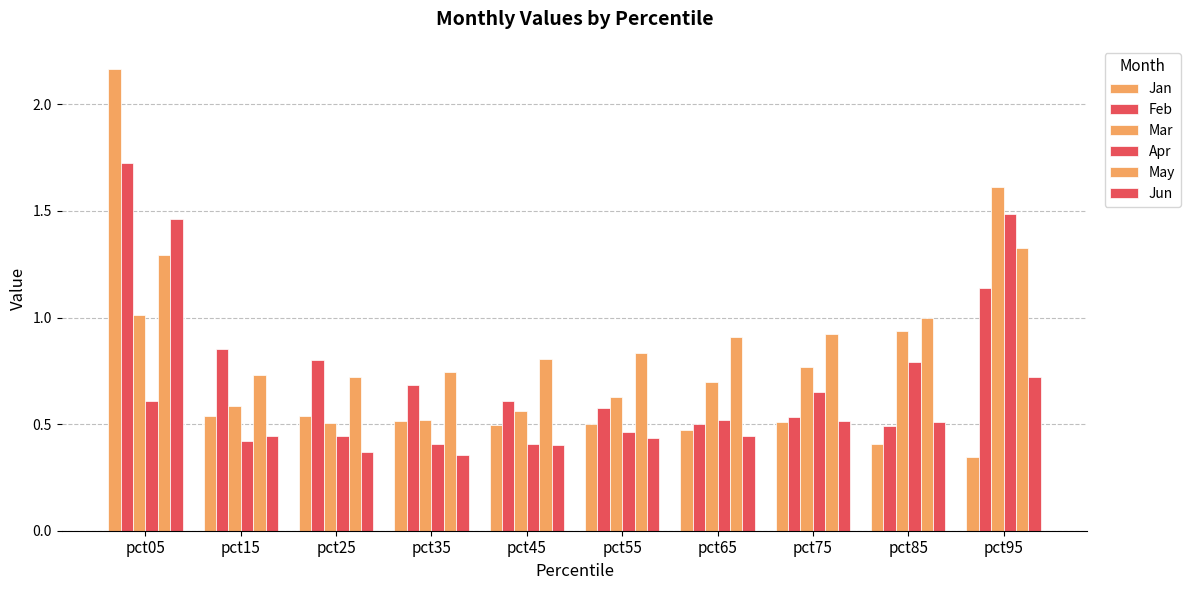

Count the Apr values in the range 0 to 1.

9